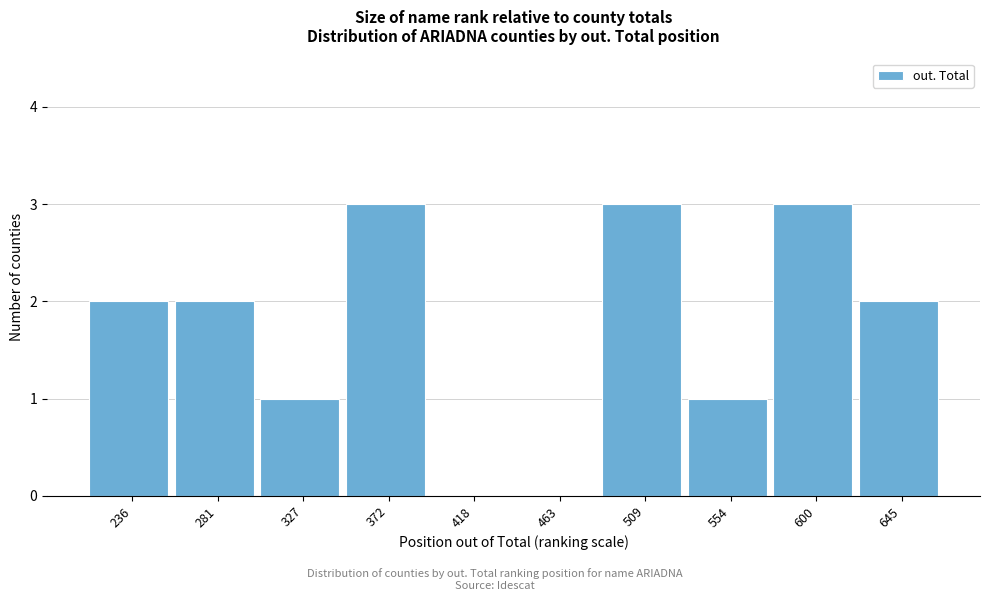

Reading left to right, extract all data points from this chart.

236=2	281=2	327=1	372=3	418=0	463=0	509=3	554=1	600=3	645=2